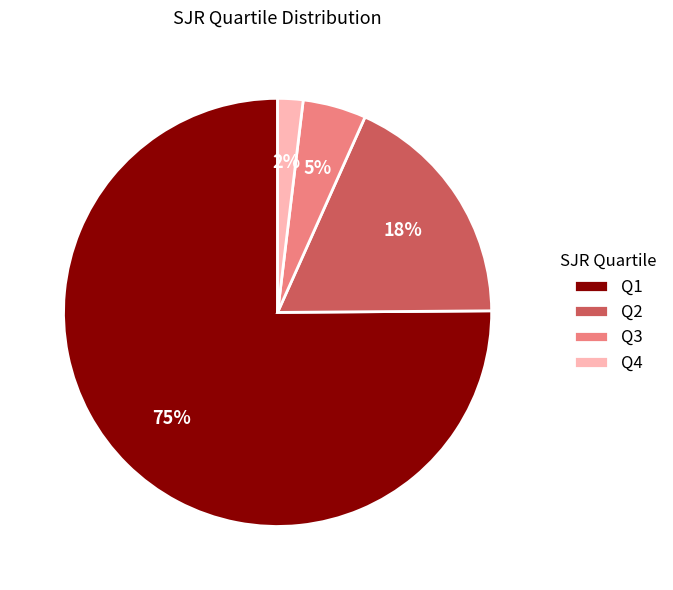

To the nearest percent, what is the difference between the Q3 and Q4 slice percentages?

3%